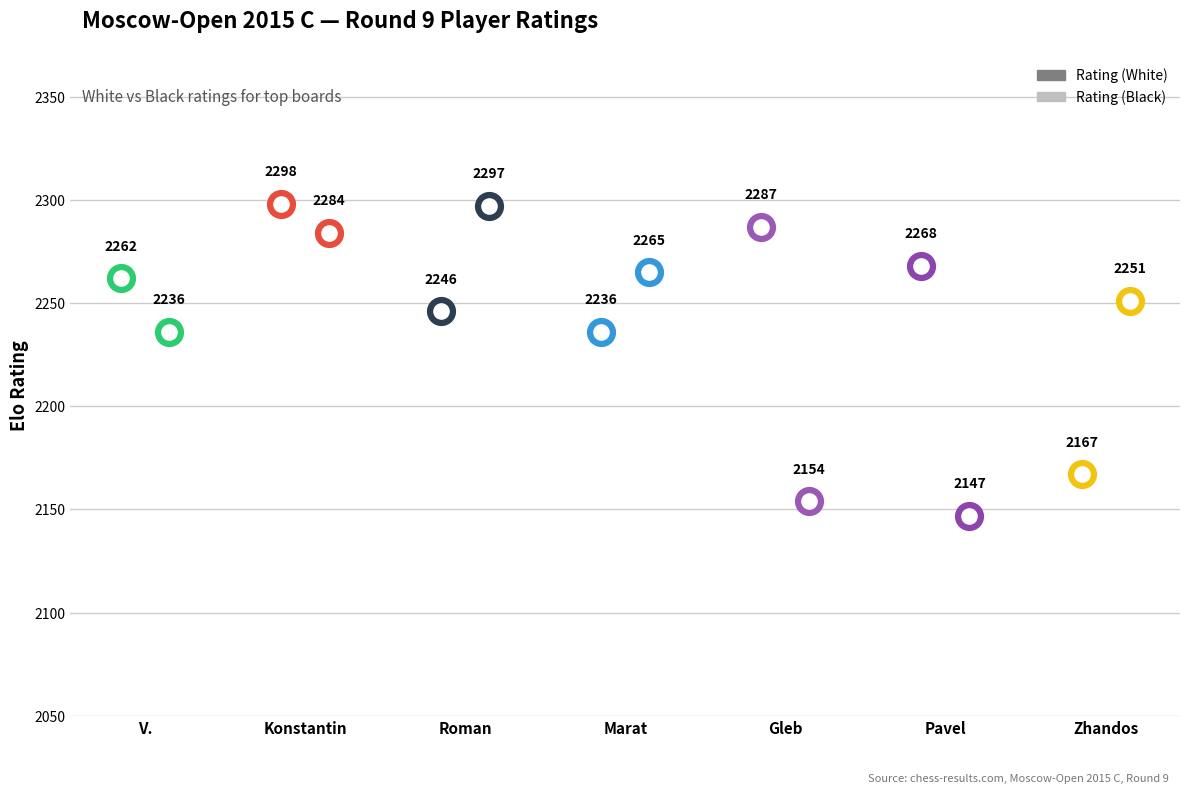

What is the total value across all series at Denishev Marat?

4501